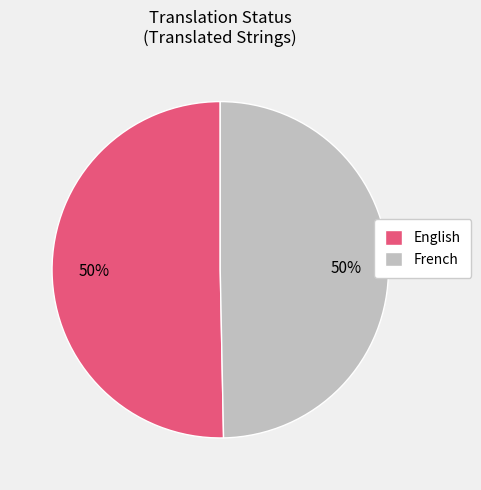

Is it true that French is 50% of the pie?

True